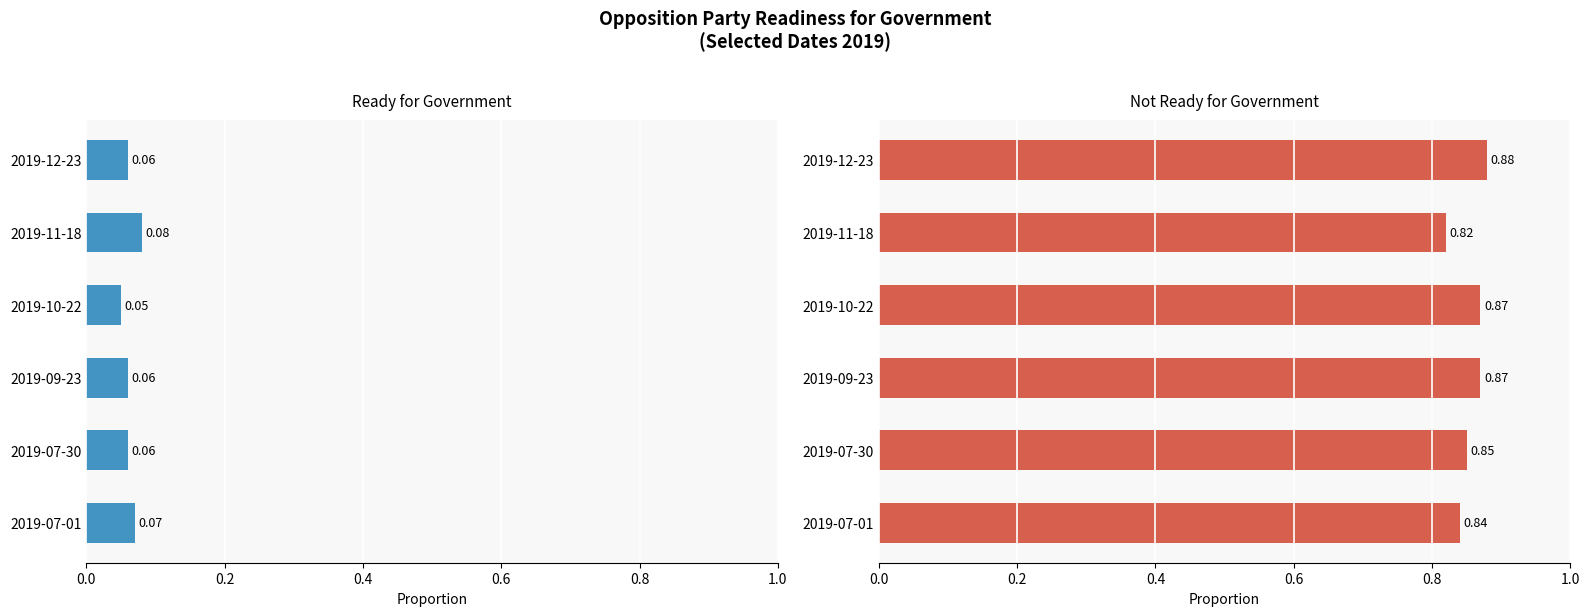

What is the minimum value shown in the chart?

0.1